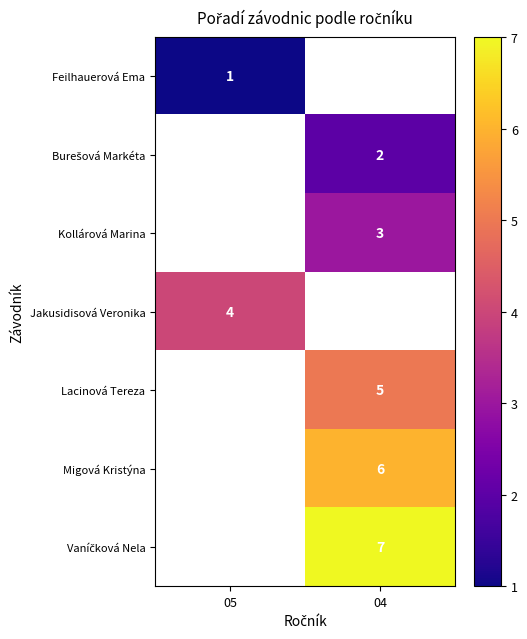

The Lacinová Tereza series shows 5 at 04. True or false?

True